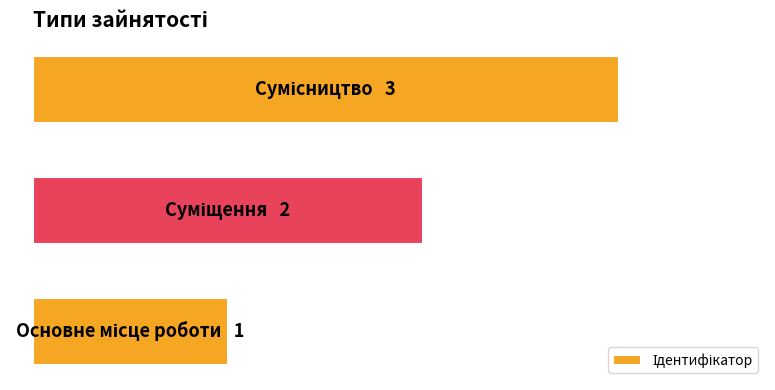

Are the bars horizontal?

Yes